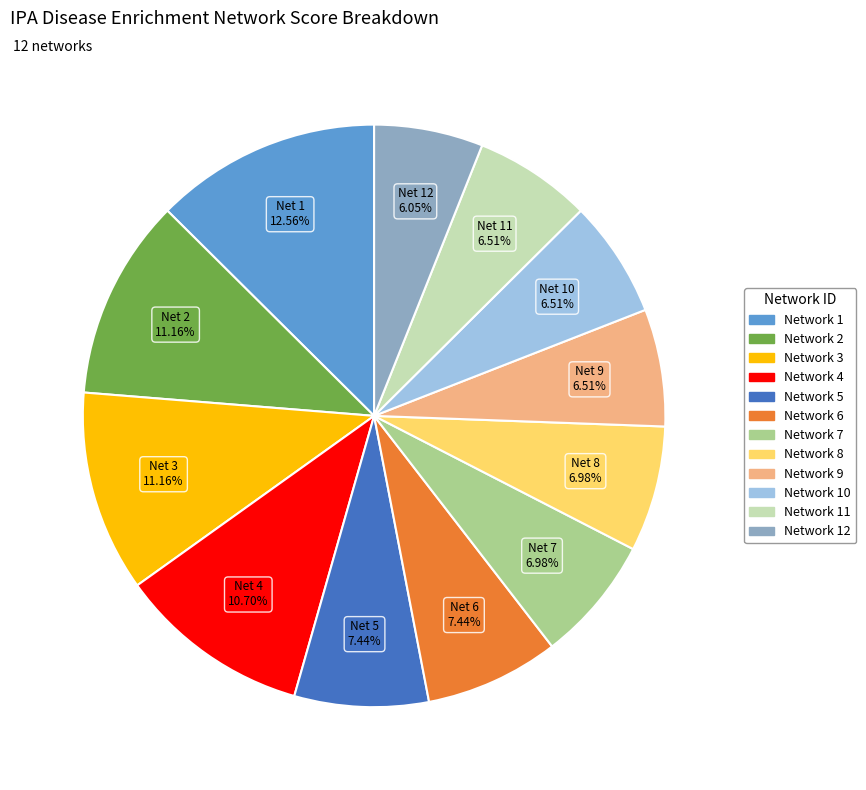

Approximately how many times larger is the value at Network 4 compared to Network 8?

1.5